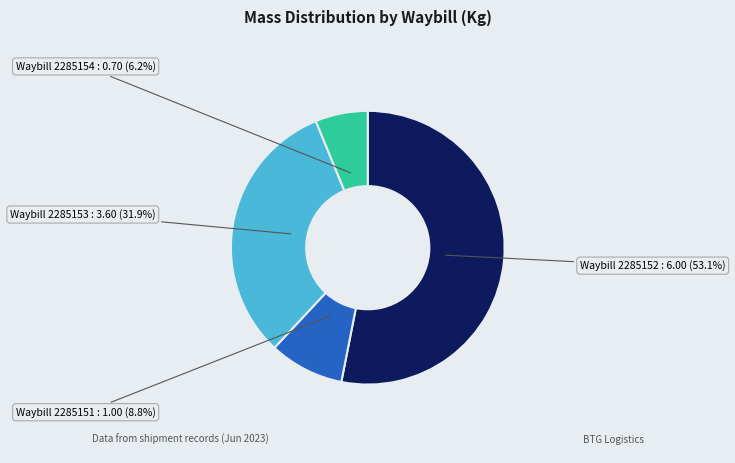

Is there a majority slice in this chart?

Yes